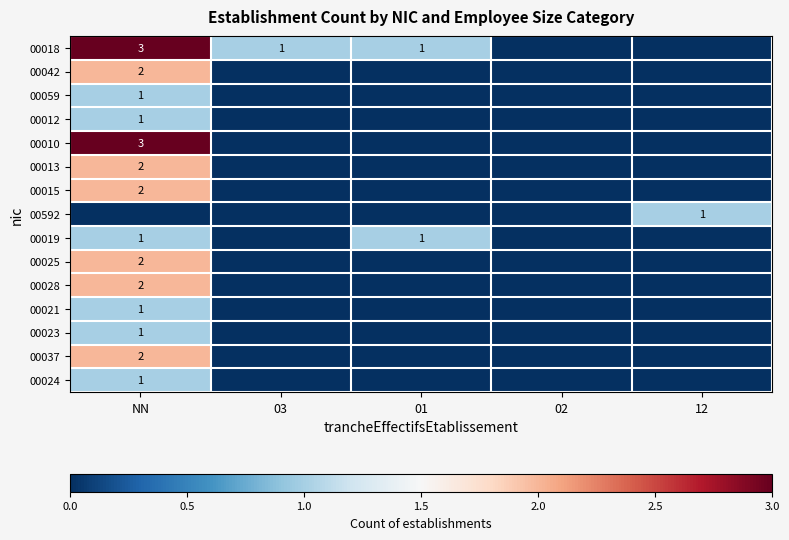

The 00028 series shows 2 at NN. True or false?

True